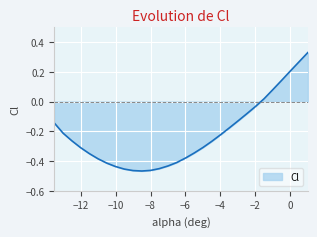

What is the difference between the maximum and minimum values?

0.8